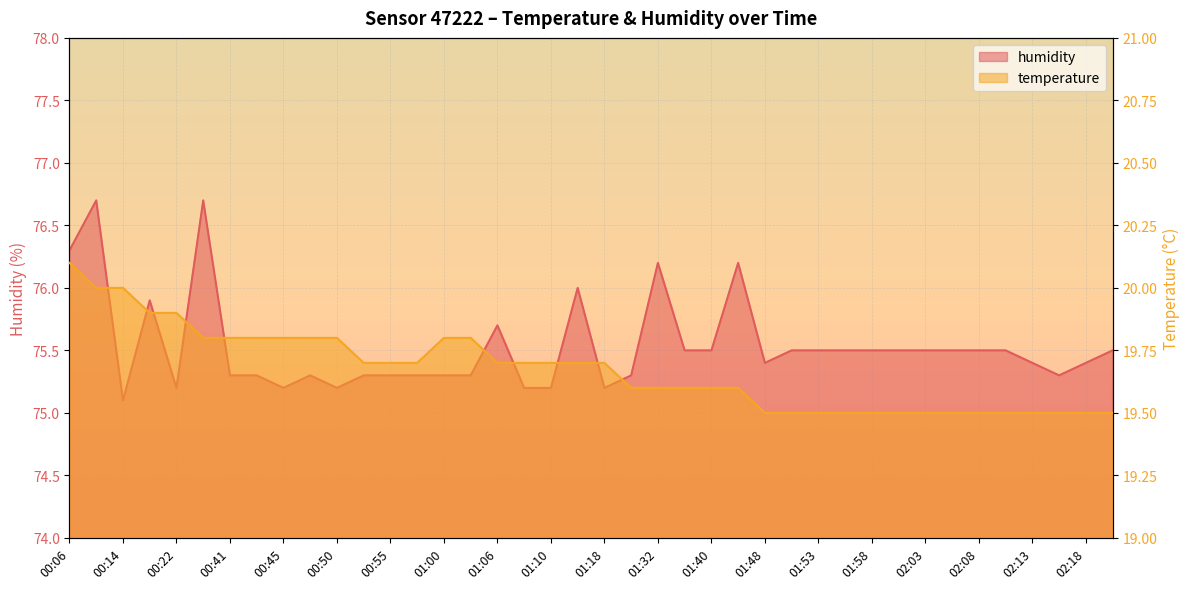

What is the approximate value of humidity at 02:03?

75.5